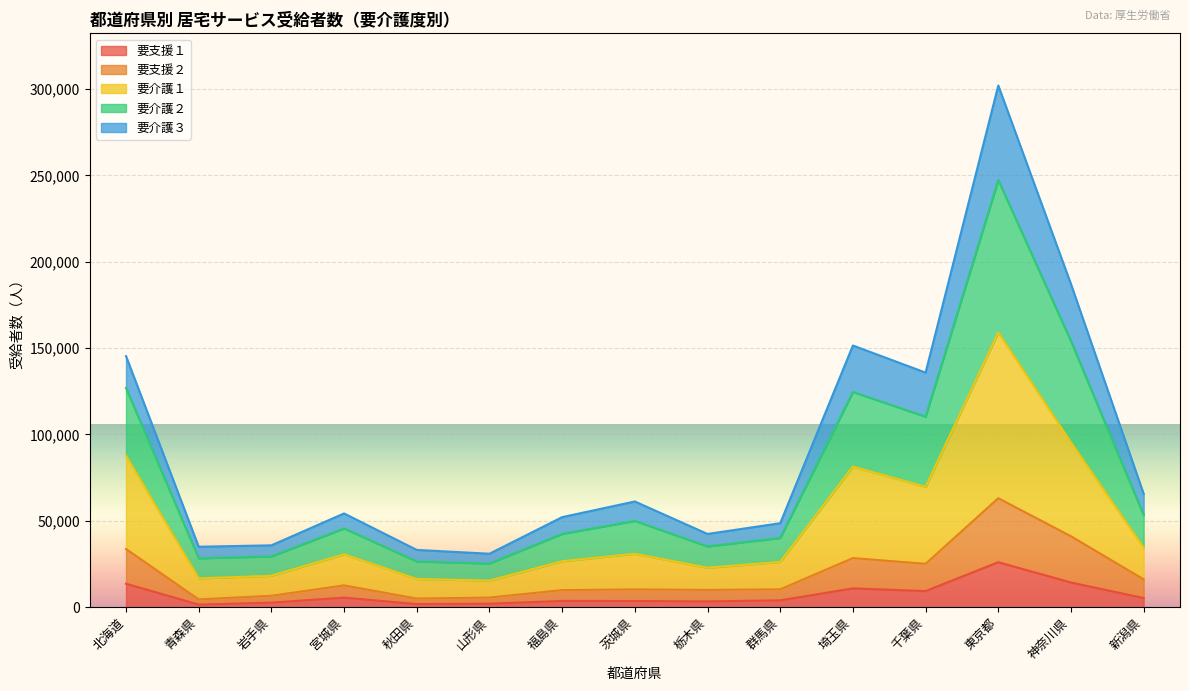

What is the label of the 10th point from the right?

山形県